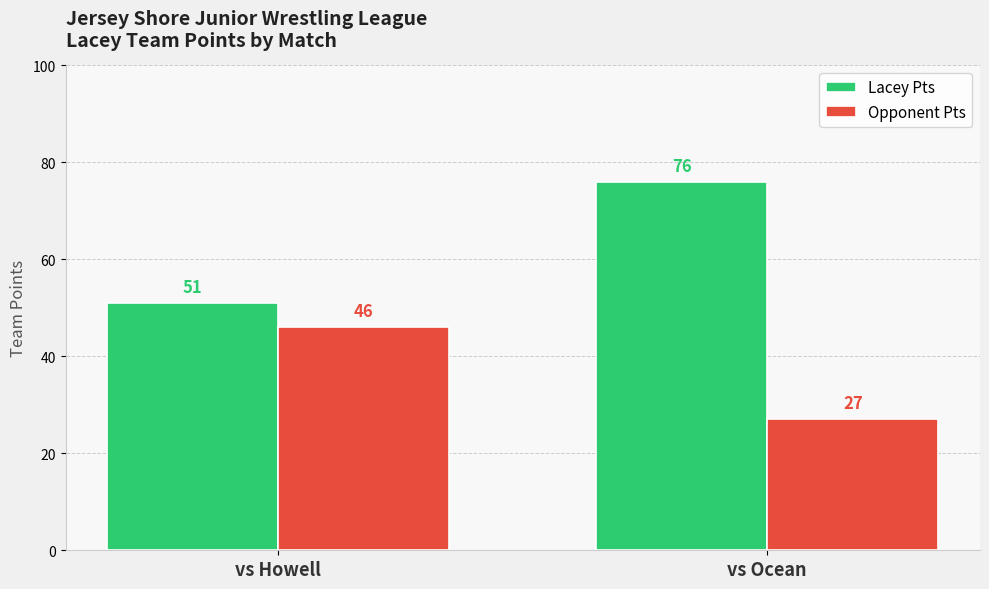

What is the difference between the highest and lowest values at vs Howell?

5